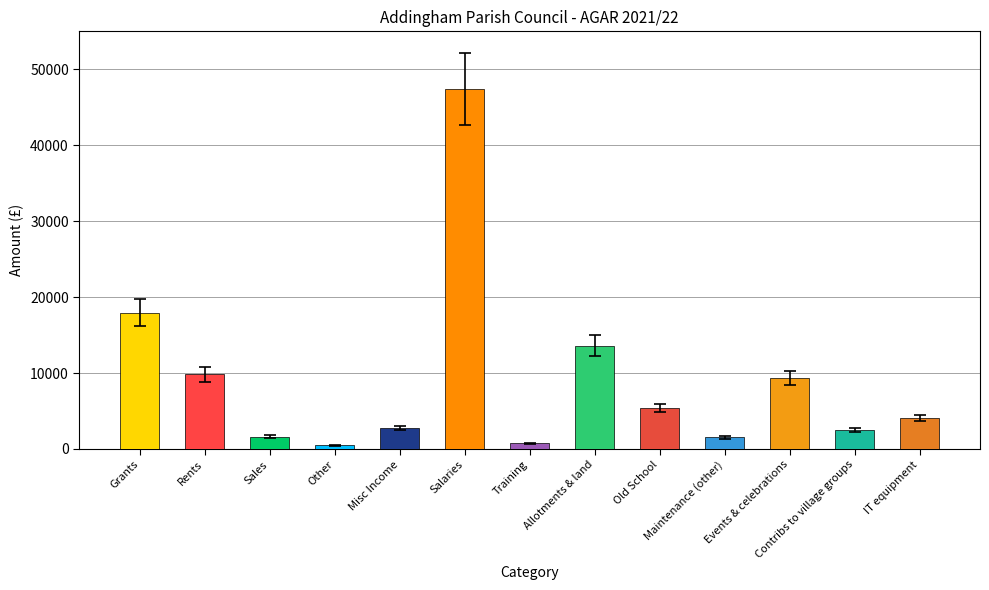

The chart shows a value of 558.9 at Other. True or false?

True